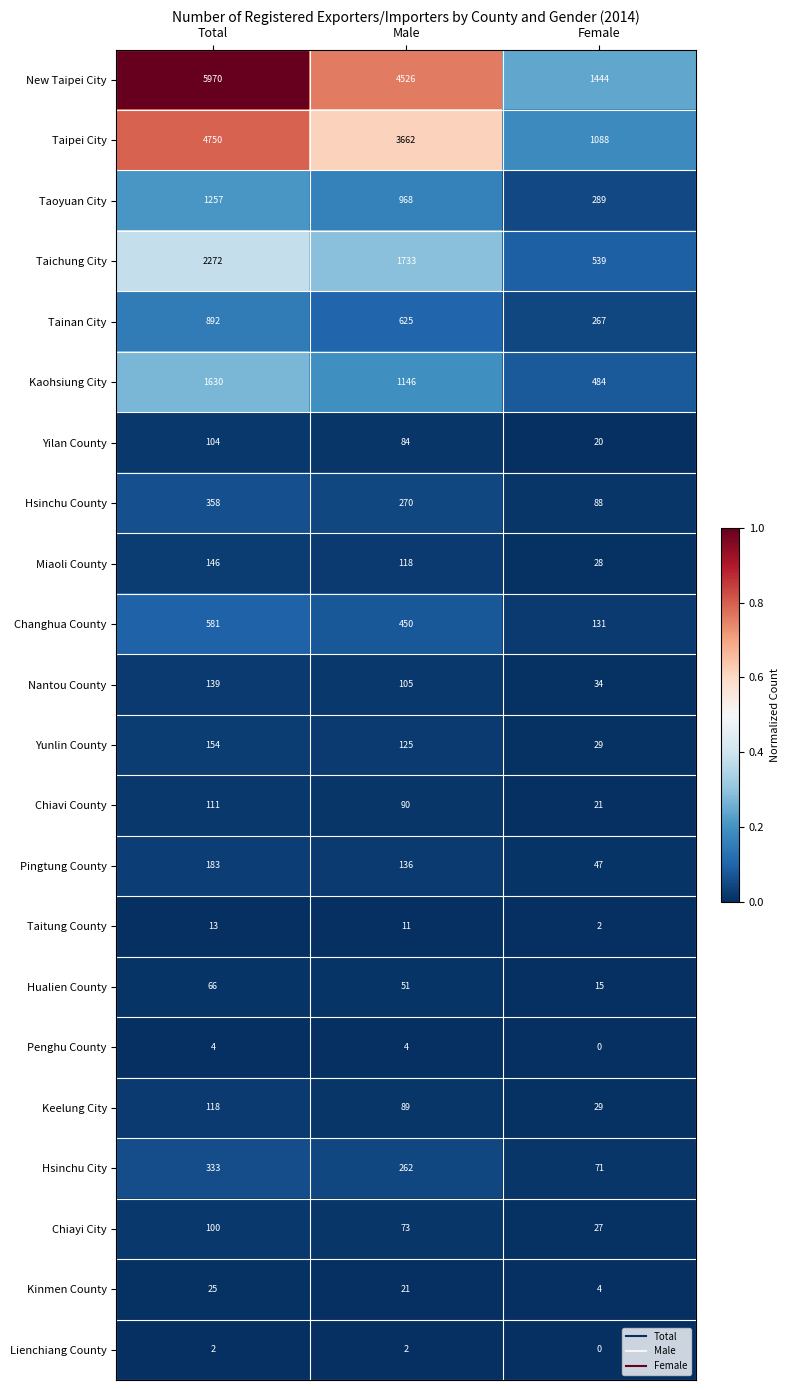

Which series has the widest spread of values?

New Taipei City